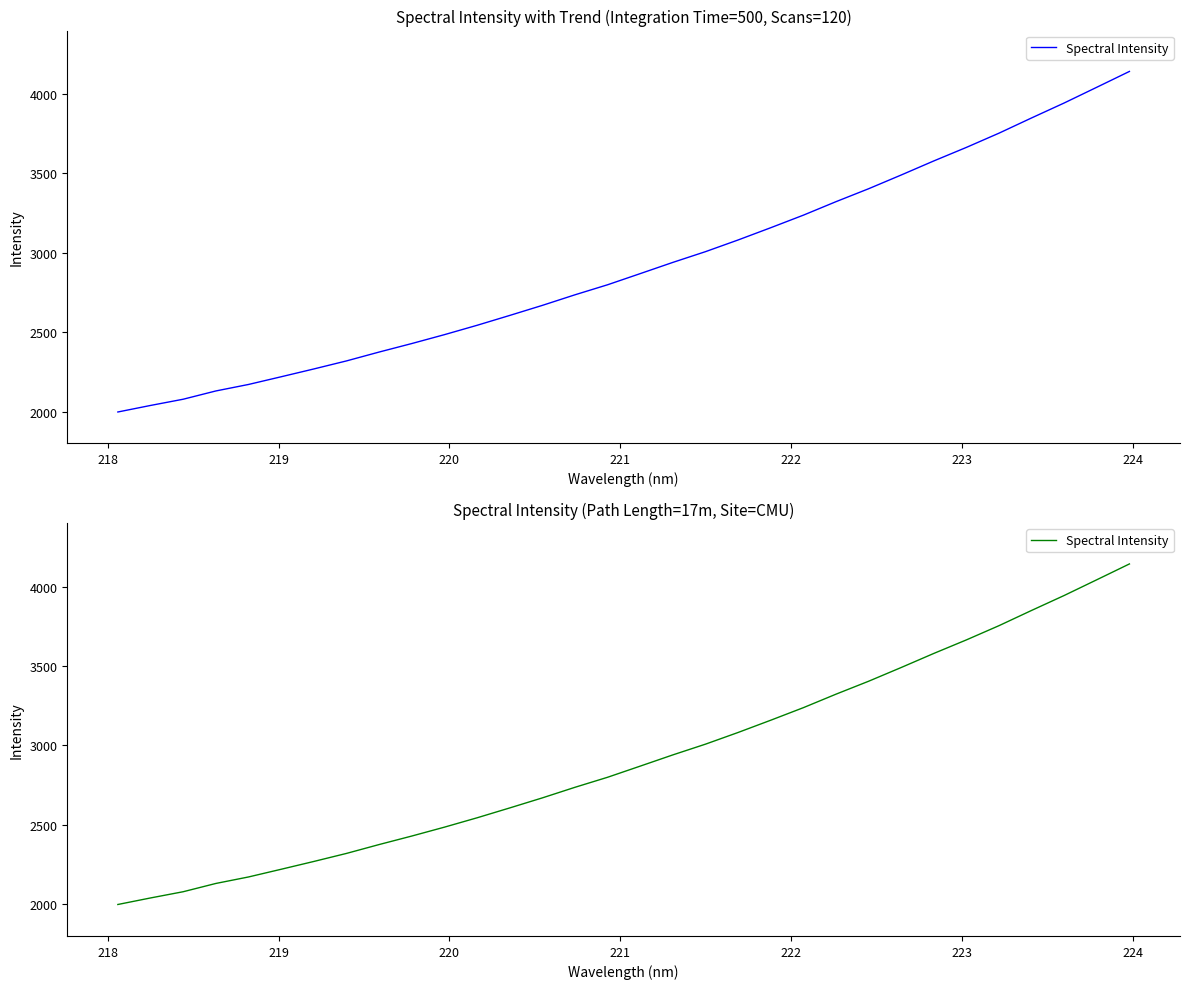

How many data points does each series have?

32